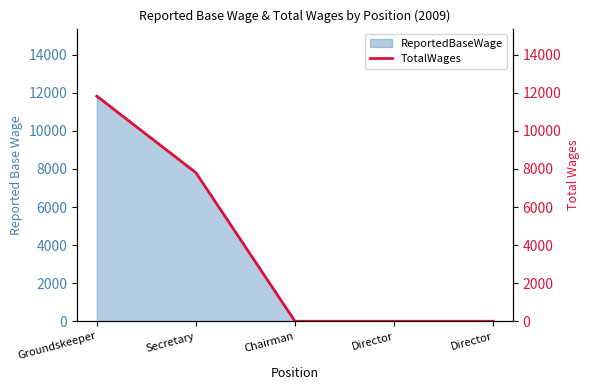

Rank the categories by value from highest to lowest.

Groundskeeper, Secretary, Chairman, Director, Director